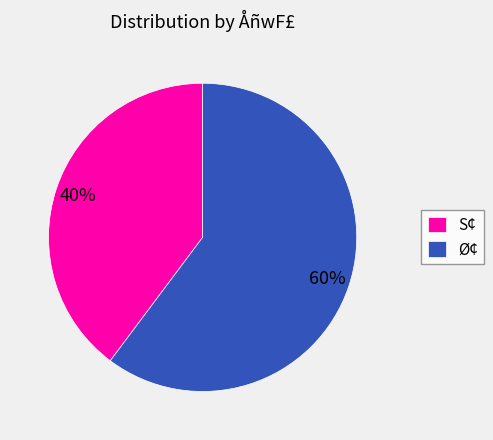

To the nearest percent, what portion does Ø¢ represent?

60%